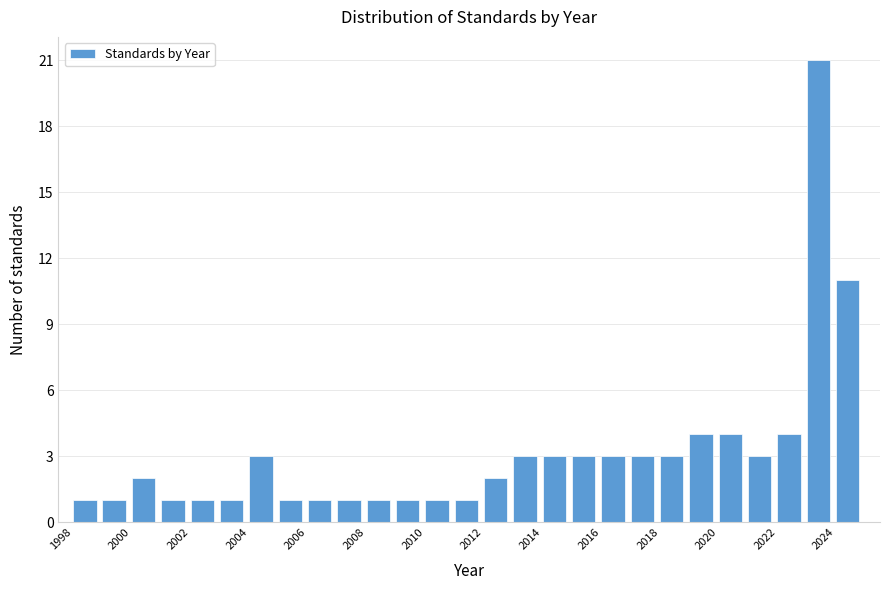

Reading left to right, list every bar in this chart as the range it spans on the x-axis followed by its height. The values are not printed on the chart, so give them approximately, as read against the axis.

1998 to 1999: 1
1999 to 2000: 1
2000 to 2001: 2
2001 to 2002: 1
2002 to 2003: 1
2003 to 2004: 1
2004 to 2005: 3
2005 to 2006: 1
2006 to 2007: 1
2007 to 2008: 1
2008 to 2009: 1
2009 to 2010: 1
2010 to 2011: 1
2011 to 2012: 1
2012 to 2013: 2
2013 to 2014: 3
2014 to 2015: 3
2015 to 2016: 3
2016 to 2017: 3
2017 to 2018: 3
2018 to 2019: 3
2019 to 2020: 4
2020 to 2021: 4
2021 to 2022: 3
2022 to 2023: 4
2023 to 2024: 21
2024 to 2025: 11